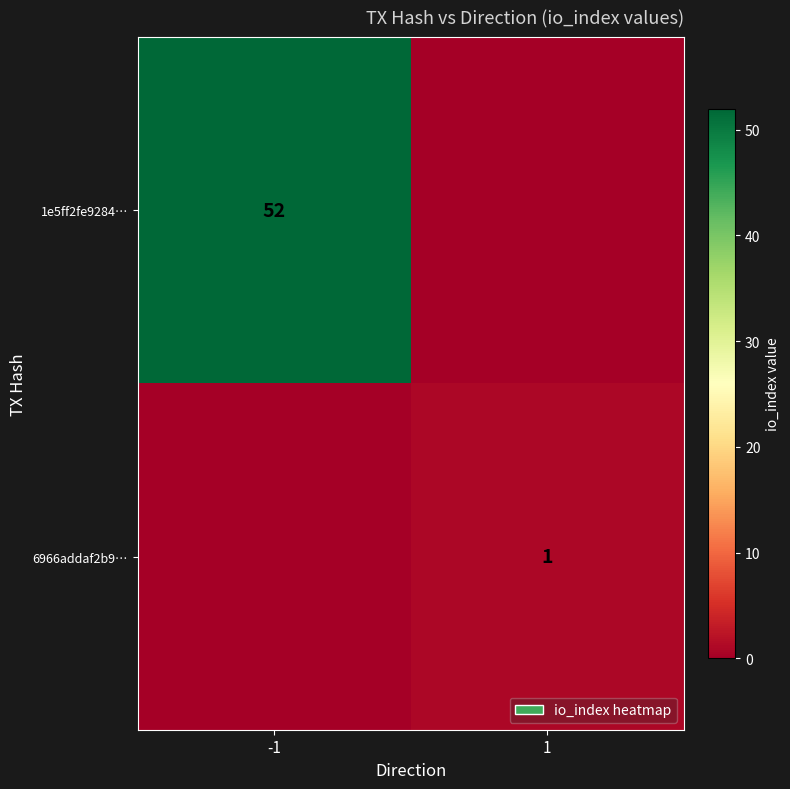

The 1e5ff2fe9284… series shows 29 at -1. True or false?

False